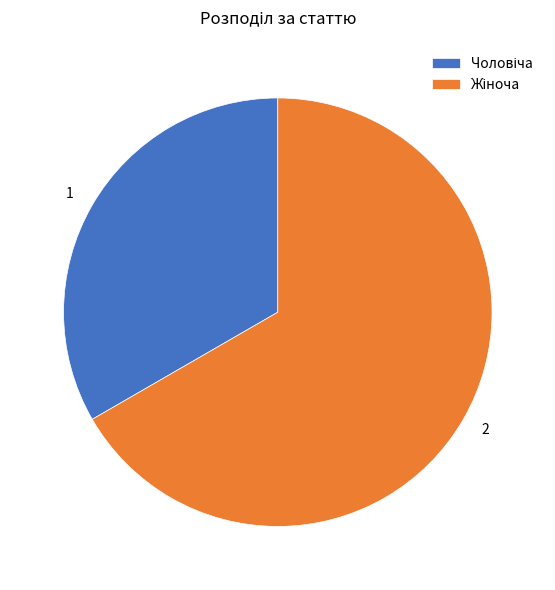

Is there any slice that represents more than half of the pie?

Yes